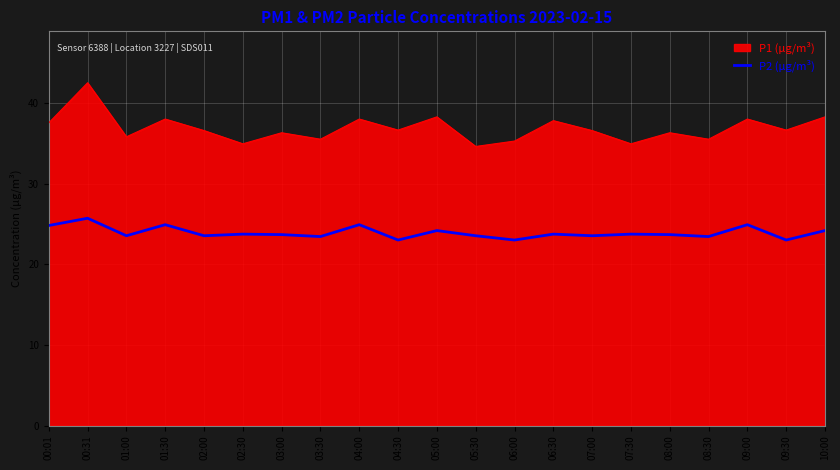

What is the spread (max minus min) of values at 07:30?

11.2